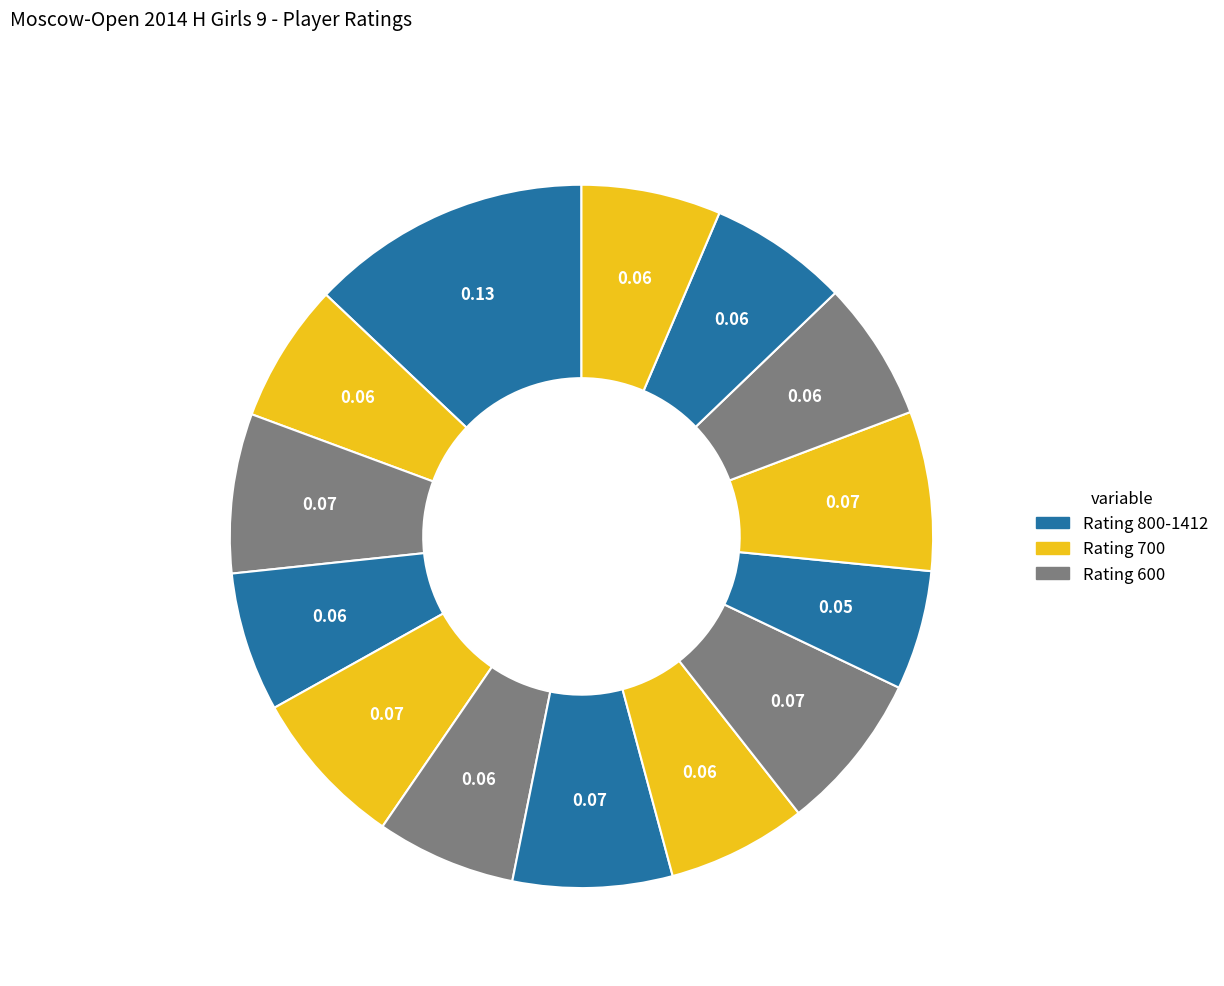

How many segments does this pie chart have?

14